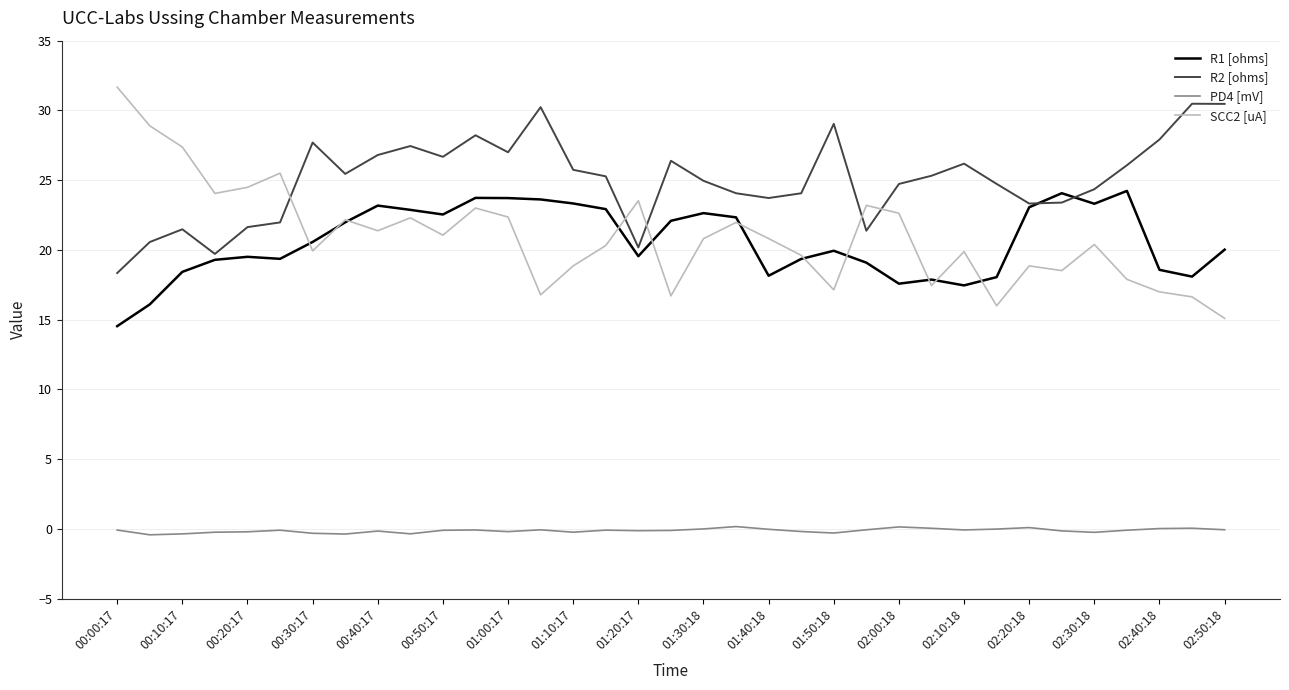

Which series has the largest total across all categories?

R2 [ohms]